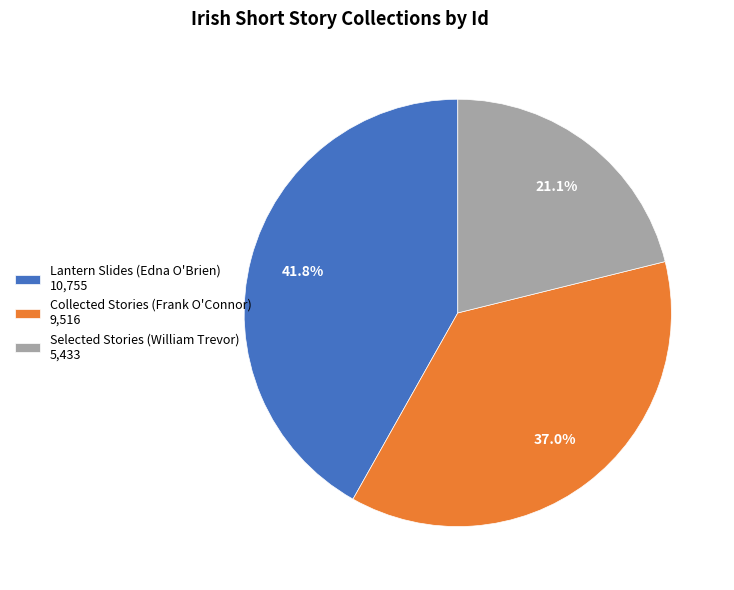

How many segments does this pie chart have?

3